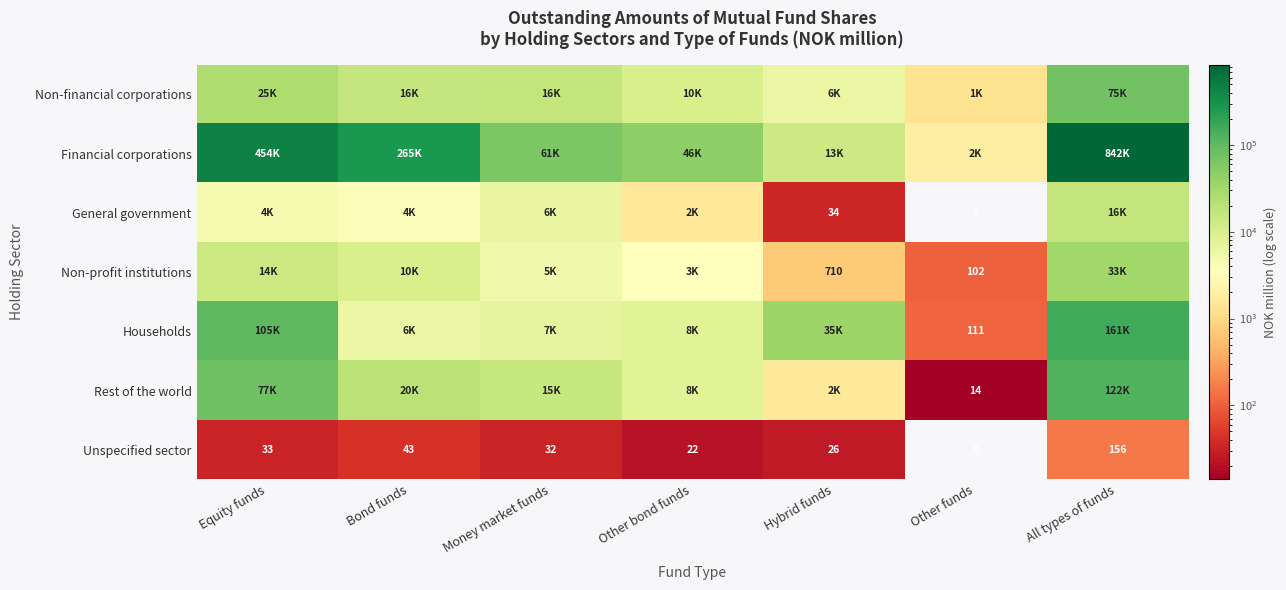

How many series are shown in this chart?

7